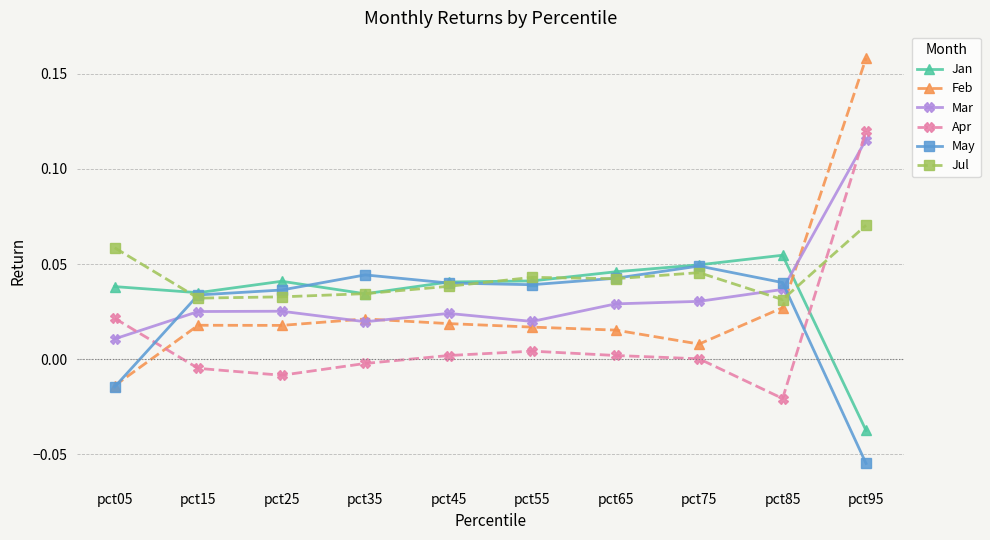

True or false: Apr has more than 0 points higher than both neighbors.

True